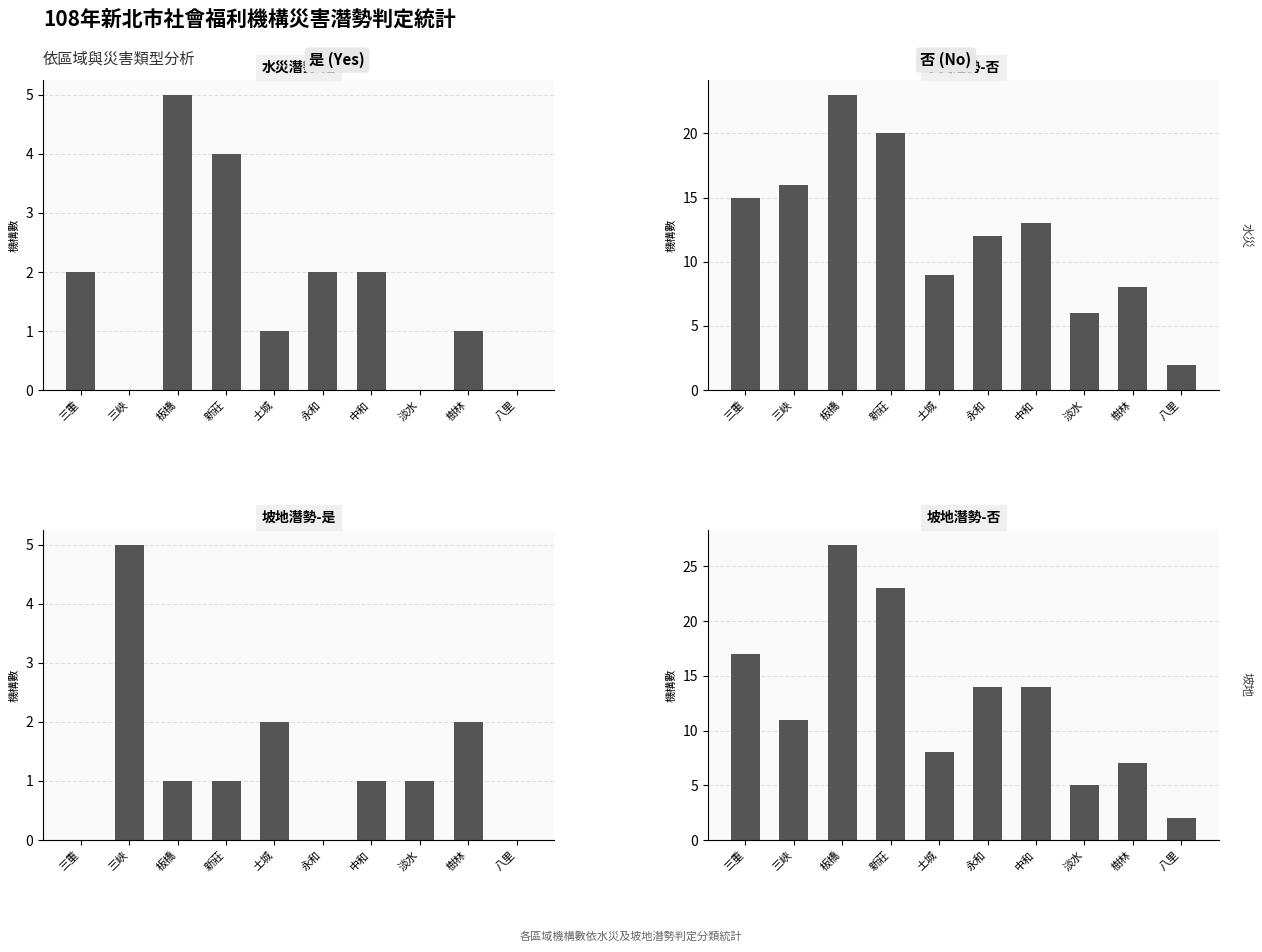

What is the average value of the 水災潛勢-是 series?

2